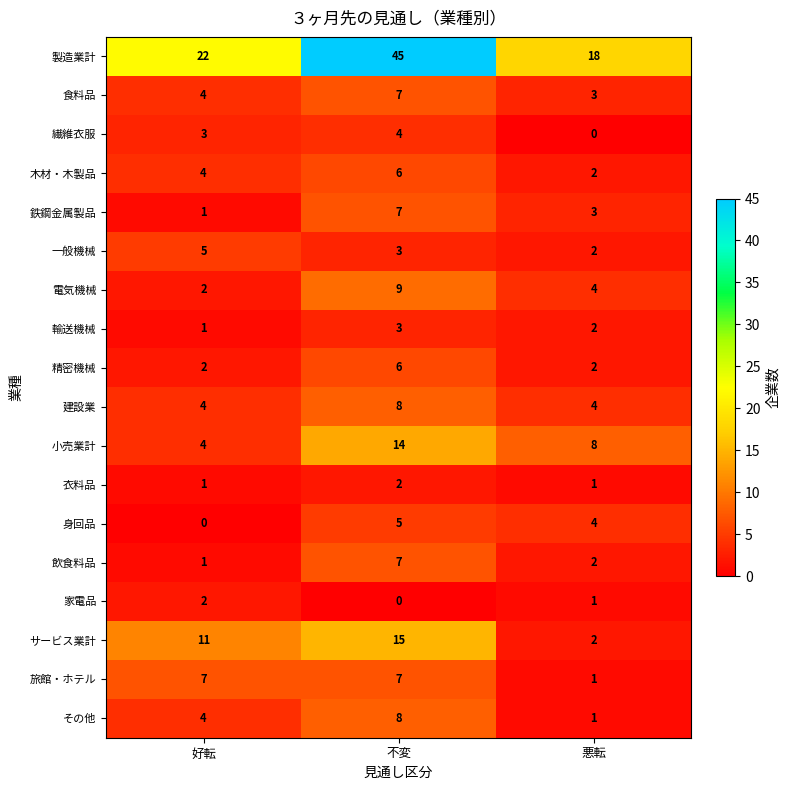

List the labels in order of 鉄鋼金属製品 value, smallest first.

好転, 悪転, 不変